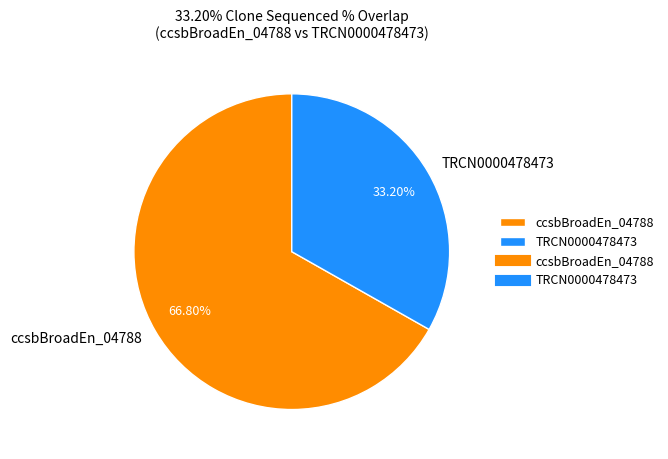

To the nearest percent, what is the average slice percentage?

50%